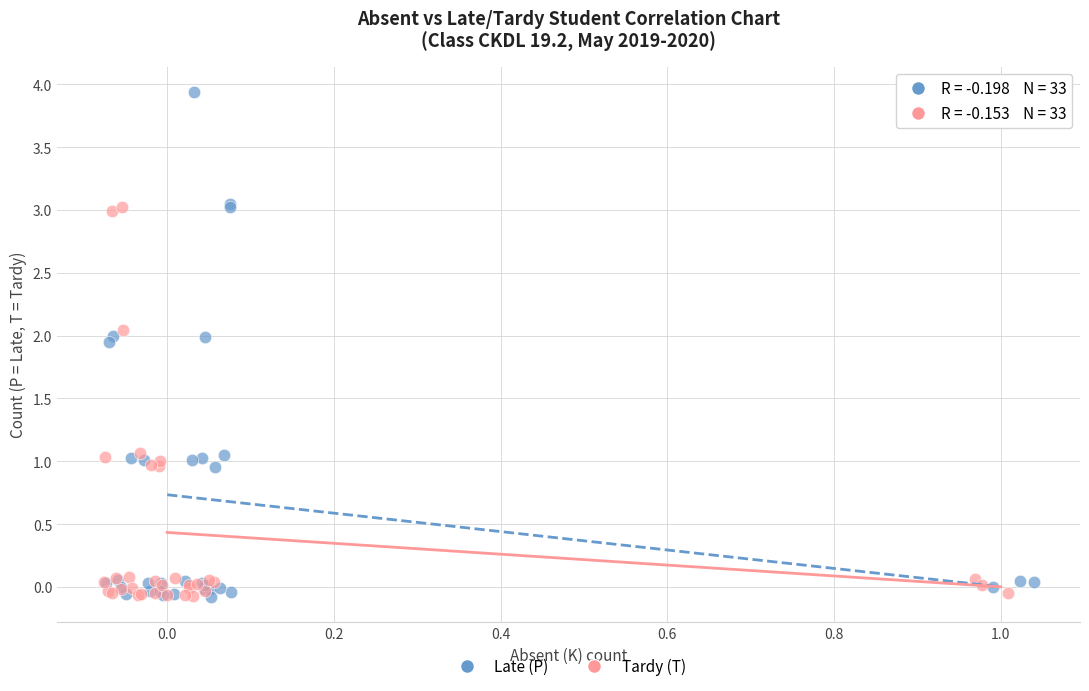

Which series has the widest spread of Y values?

Late (P)